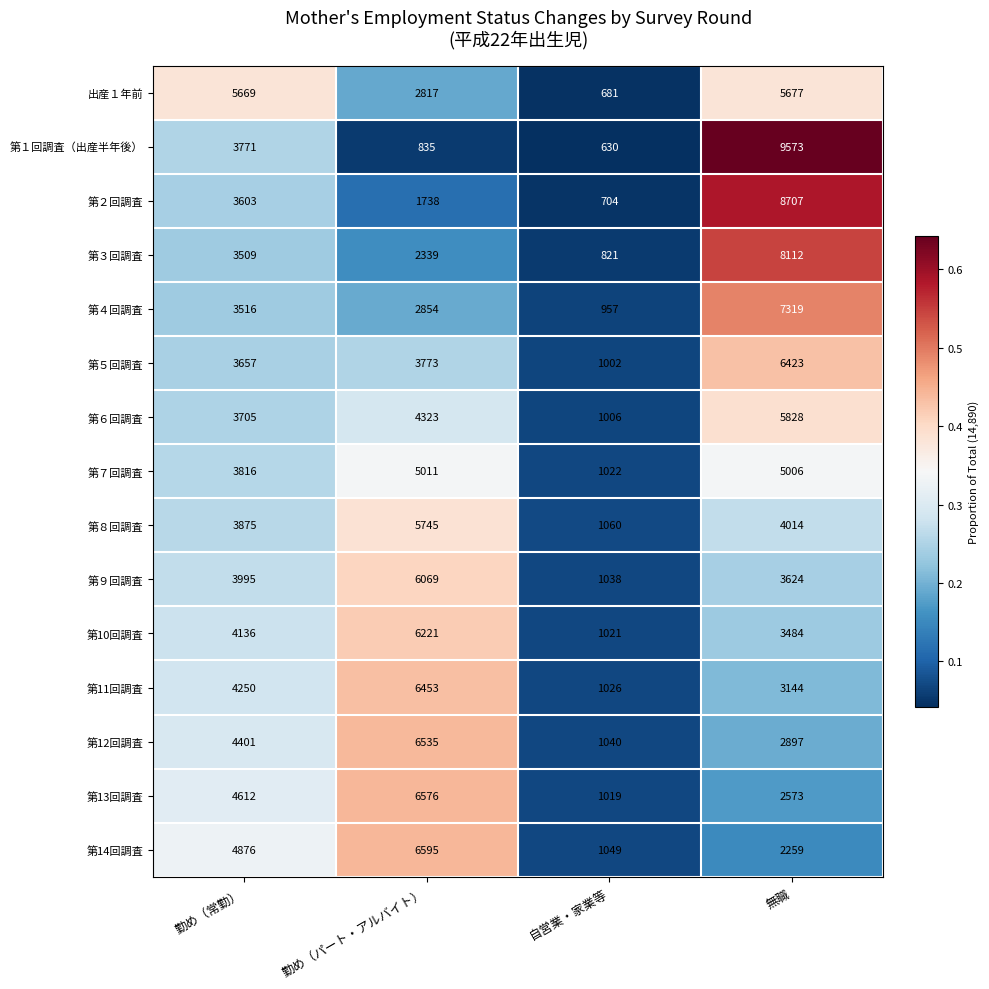

At which category is the sum across all series the highest?

無職